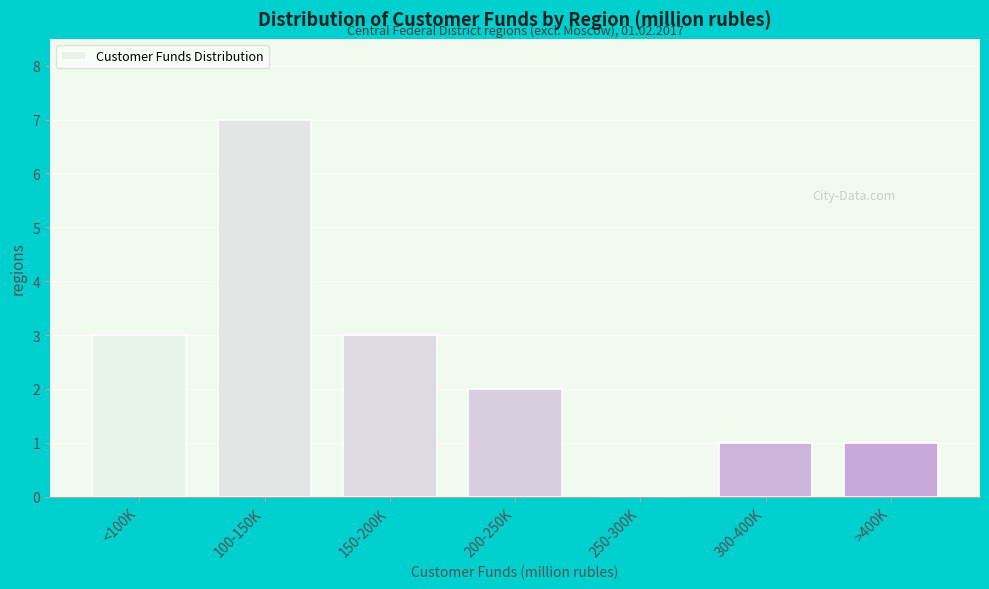

Reading left to right, transcribe all the data shown in this chart.

<100K=3	100-150K=7	150-200K=3	200-250K=2	250-300K=0	300-400K=1	>400K=1